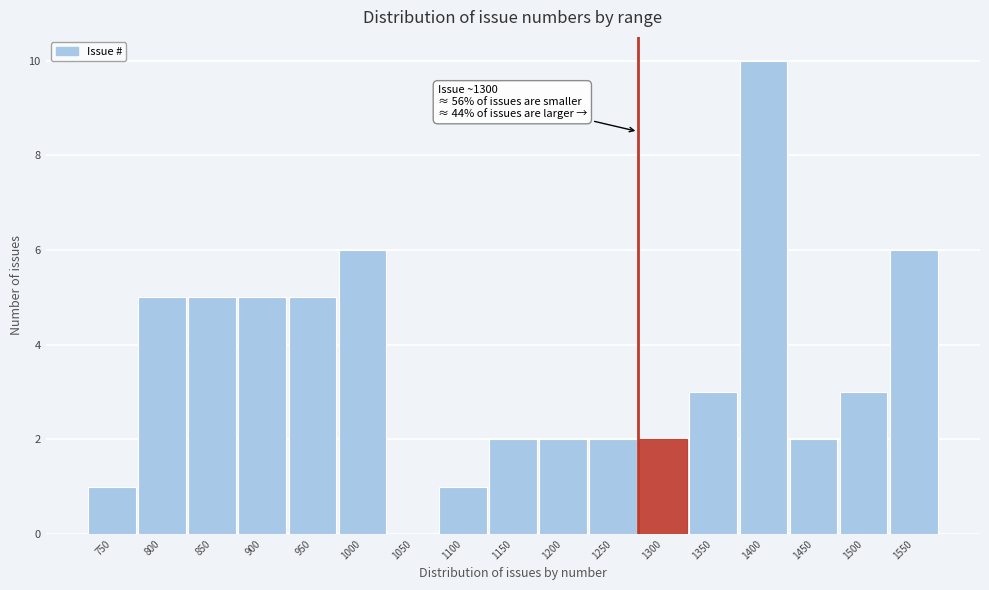

Reading right to left, transcribe all the data shown in this chart.

1550=6	1500=3	1450=2	1400=10	1350=3	1300=2	1250=2	1200=2	1150=2	1100=1	1050=0	1000=6	950=5	900=5	850=5	800=5	750=1